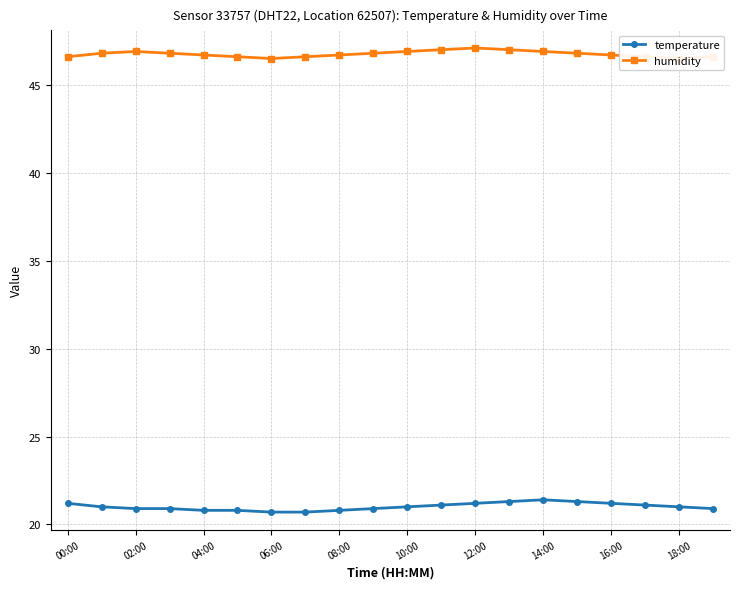

How many values in the temperature series exceed 21?

8